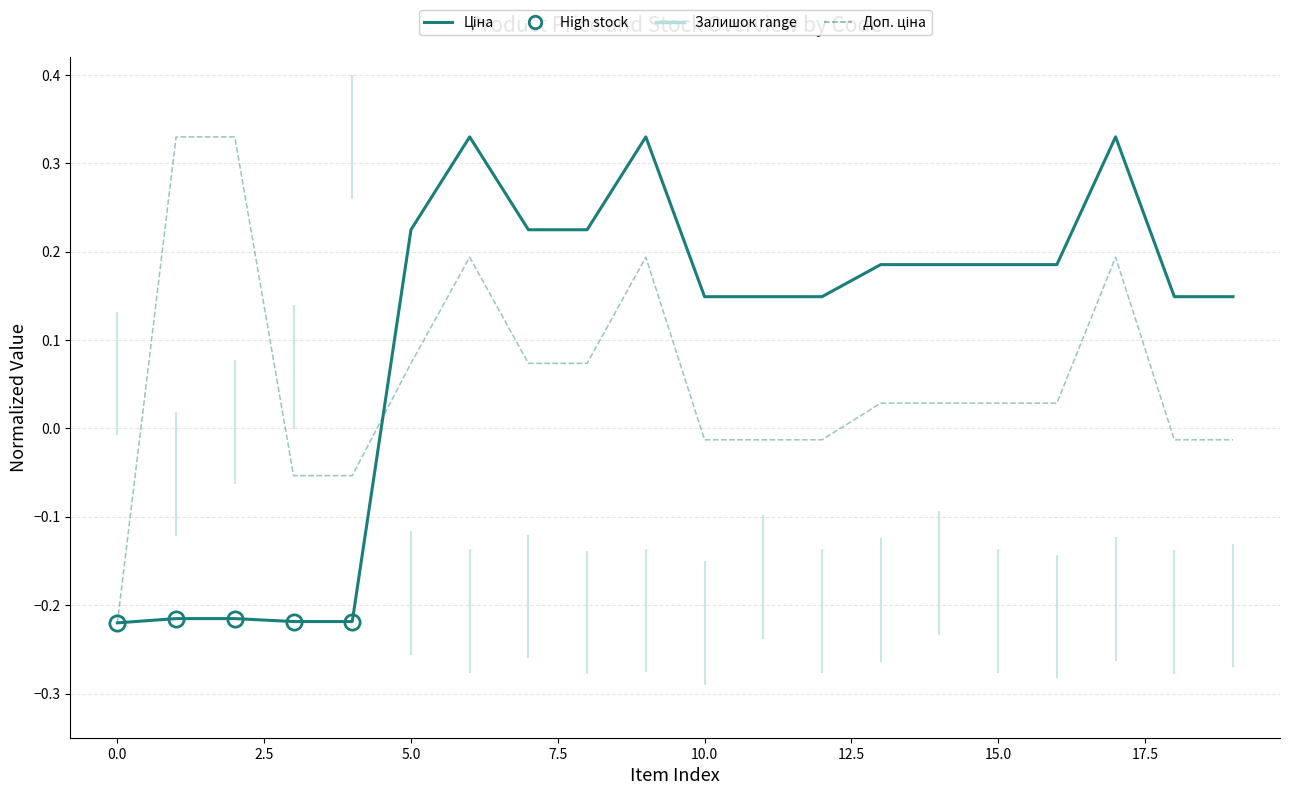

What is the minimum value for Ціна?

-0.2